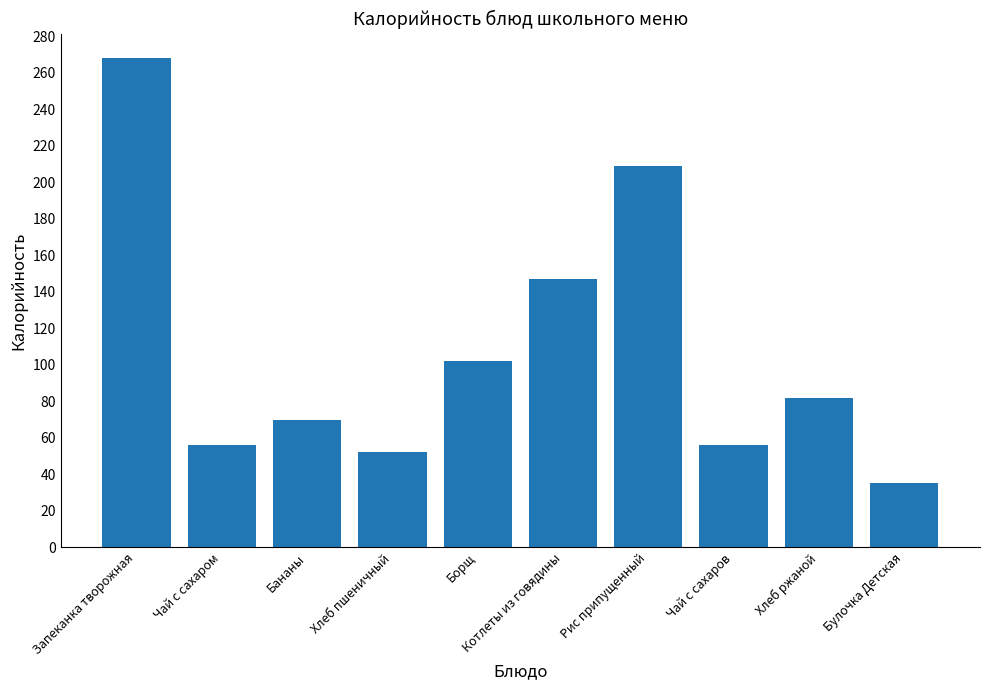

What position from the left is Чай с сахаров?

8